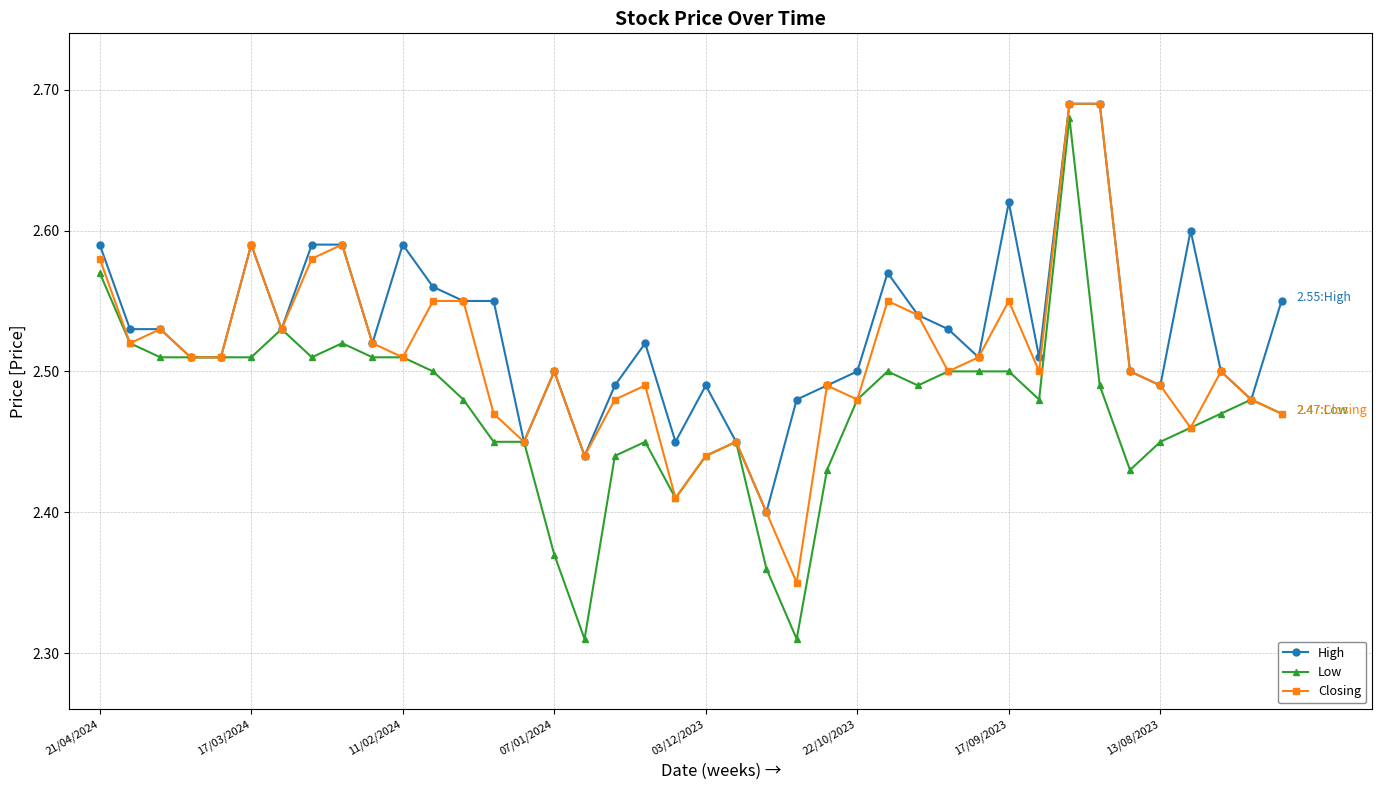

List the series in order of their overall mean, highest first.

High, Closing, Low